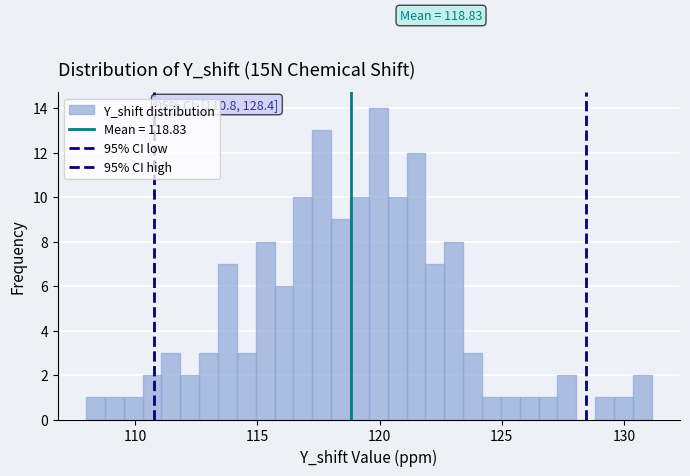

Read against the x-axis, roughly where is the centre of the tallest bar?

120.0